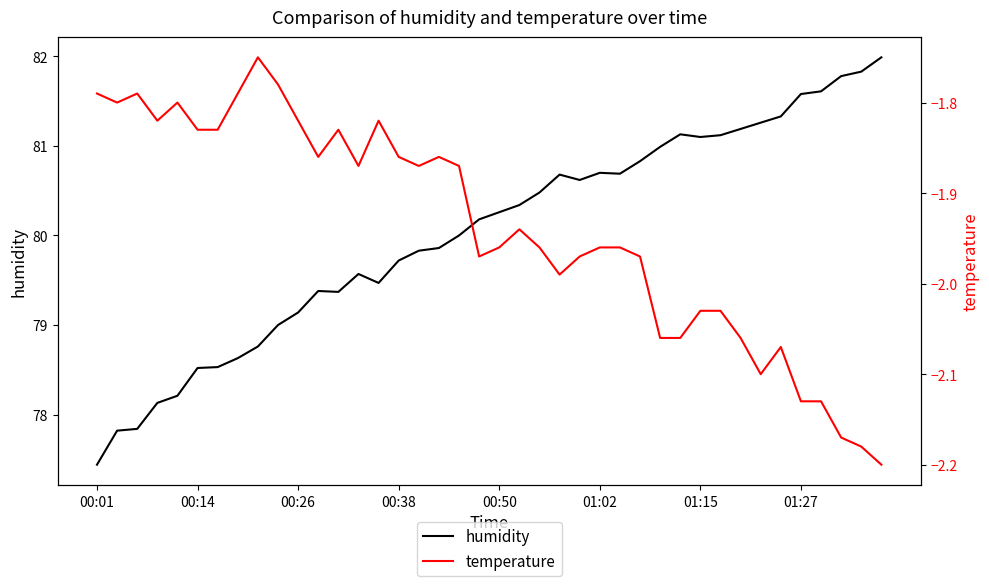

Is it true that humidity equals 24.0 at 00:14?

False